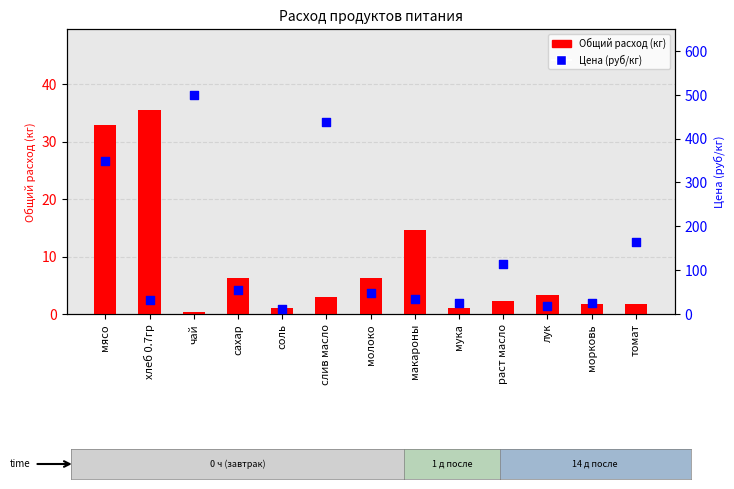

What are all the series names shown in the legend?

Общий расход (кг), Цена (руб/кг)